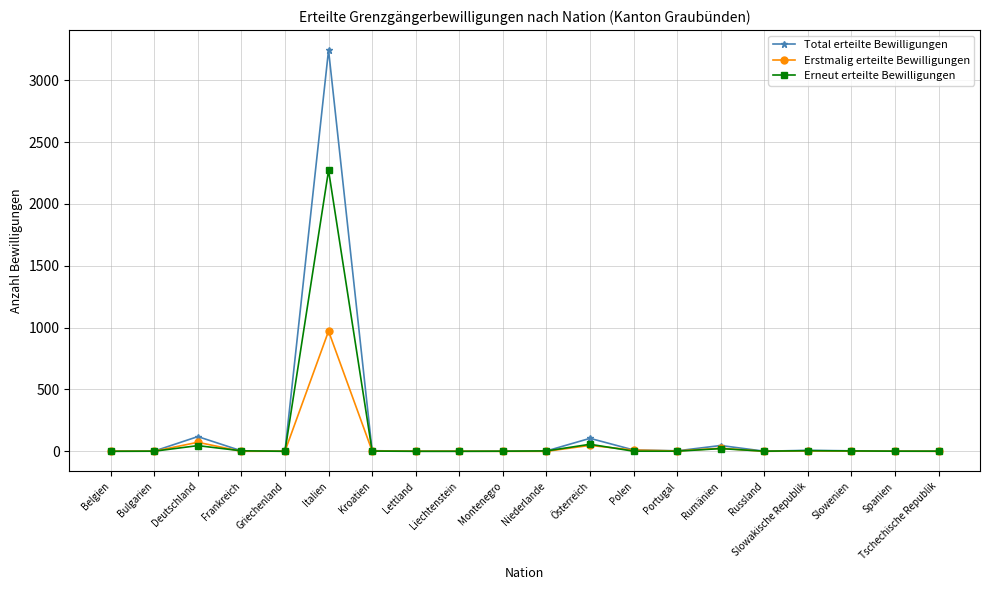

What is the maximum value shown in the chart?

3244